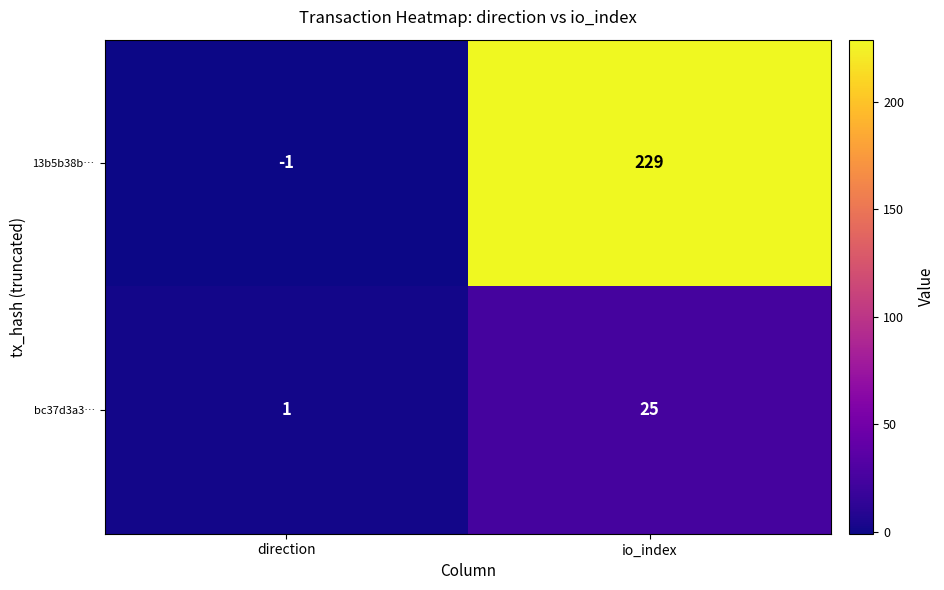

At how many categories does at least one series exceed 82?

1